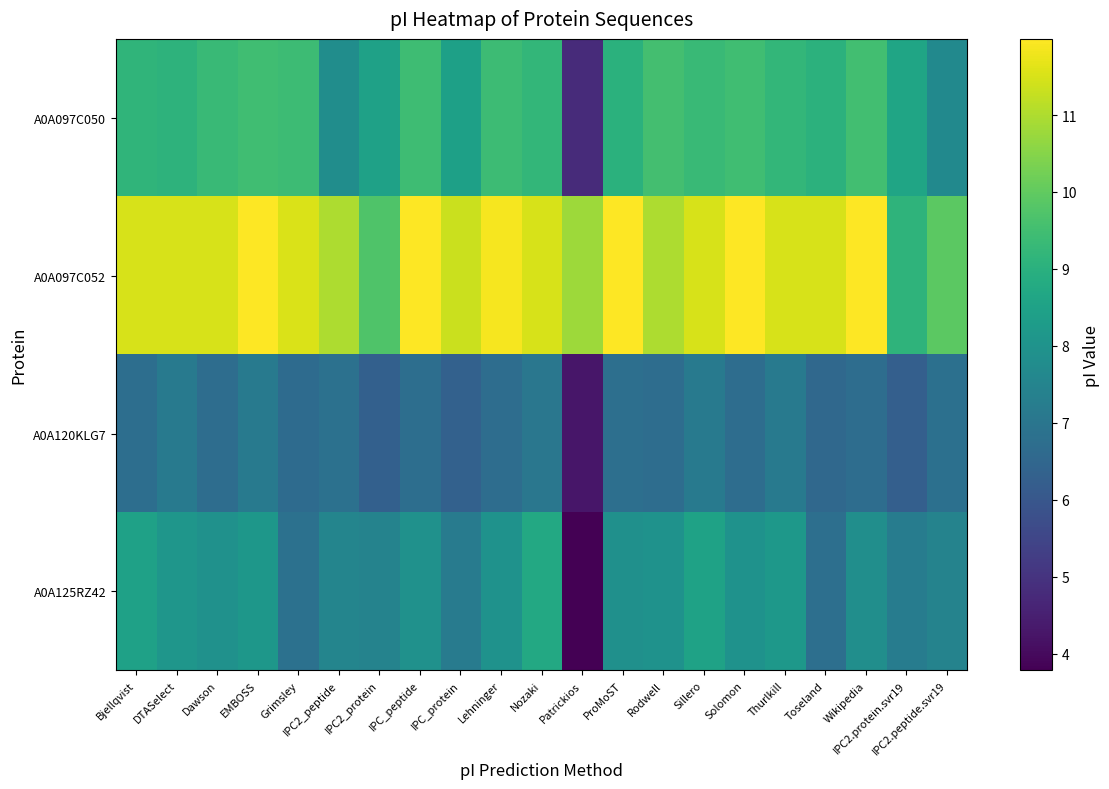

Reading left to right, extract all data points from this chart.

A0A097C050: Bjellqvist=9.2	DTASelect=9.1	Dawson=9.4	EMBOSS=9.5	Grimsley=9.4	IPC2_peptide=7.8	IPC2_protein=8.5	IPC_peptide=9.4	IPC_protein=8.4	Lehninger=9.4	Nozaki=9.2	Patrickios=4.8	ProMoST=9.0	Rodwell=9.5	Sillero=9.3	Solomon=9.5	Thurlkill=9.2	Toseland=9.0	Wikipedia=9.5	IPC2.protein.svr19=8.6	IPC2.peptide.svr19=7.7
A0A097C052: Bjellqvist=11.5	DTASelect=11.5	Dawson=11.5	EMBOSS=12.0	Grimsley=11.5	IPC2_peptide=11.0	IPC2_protein=9.7	IPC_peptide=12.0	IPC_protein=11.3	Lehninger=11.9	Nozaki=11.5	Patrickios=10.8	ProMoST=12.0	Rodwell=11.0	Sillero=11.5	Solomon=12.0	Thurlkill=11.5	Toseland=11.5	Wikipedia=12.0	IPC2.protein.svr19=9.1	IPC2.peptide.svr19=9.9
A0A120KLG7: Bjellqvist=6.7	DTASelect=7.1	Dawson=6.7	EMBOSS=7.1	Grimsley=6.7	IPC2_peptide=6.9	IPC2_protein=6.3	IPC_peptide=6.7	IPC_protein=6.3	Lehninger=6.7	Nozaki=7.0	Patrickios=4.3	ProMoST=6.8	Rodwell=6.7	Sillero=7.1	Solomon=6.7	Thurlkill=7.2	Toseland=6.5	Wikipedia=6.7	IPC2.protein.svr19=6.3	IPC2.peptide.svr19=6.8
A0A125RZ42: Bjellqvist=8.5	DTASelect=8.1	Dawson=7.9	EMBOSS=8.1	Grimsley=6.8	IPC2_peptide=7.5	IPC2_protein=7.5	IPC_peptide=7.9	IPC_protein=7.2	Lehninger=8.0	Nozaki=8.7	Patrickios=3.8	ProMoST=7.9	Rodwell=8.0	Sillero=8.5	Solomon=8.0	Thurlkill=8.2	Toseland=6.8	Wikipedia=7.8	IPC2.protein.svr19=7.2	IPC2.peptide.svr19=7.5